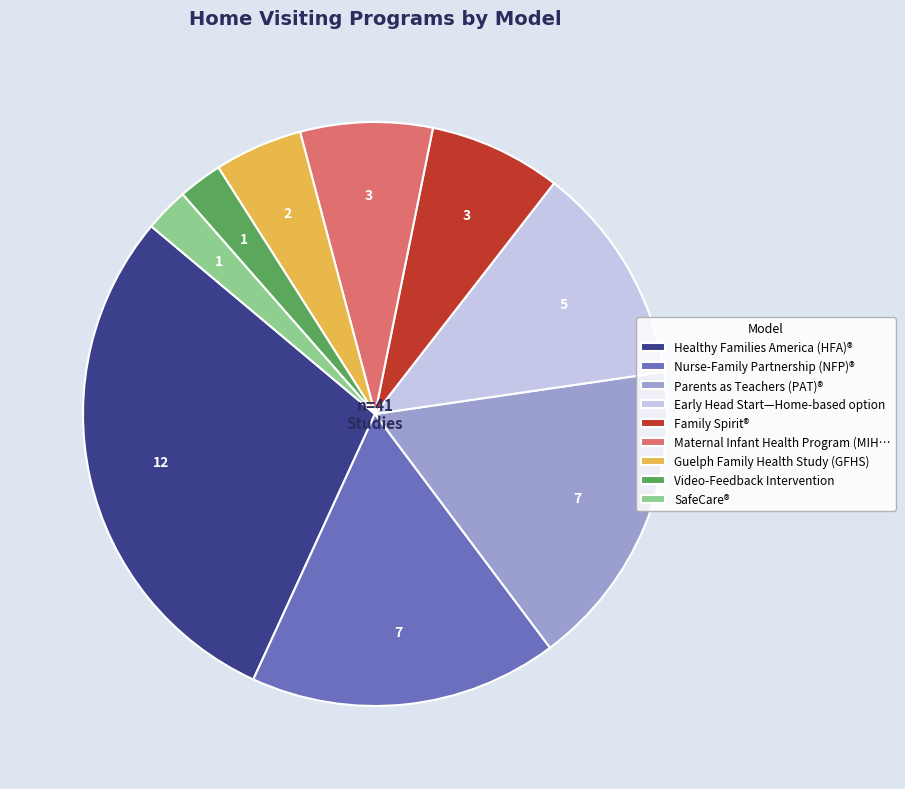

Is it true that Nurse-Family Partnership (NFP)® is 17% of the pie?

True